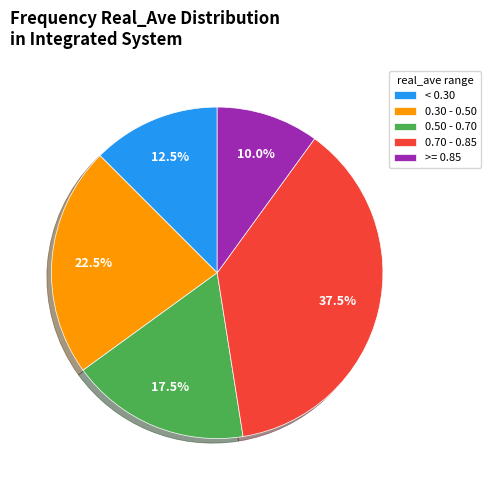

Does 0.30 - 0.50 account for over 50% of the chart?

No